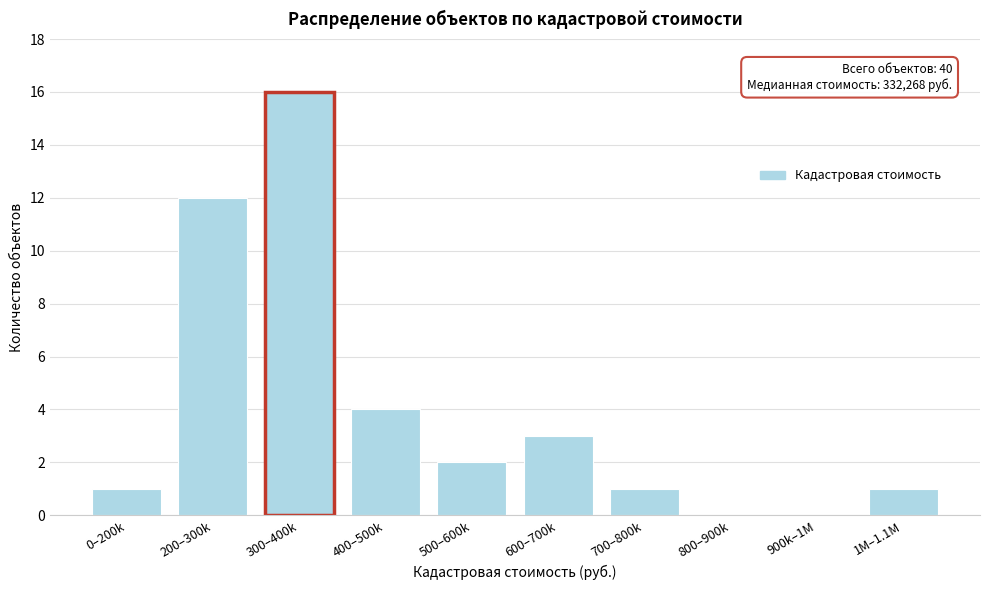

Reading left to right, what are all the values shown in this chart?

0–200k=1	200–300k=12	300–400k=16	400–500k=4	500–600k=2	600–700k=3	700–800k=1	800–900k=0	900k–1M=0	1M–1.1M=1